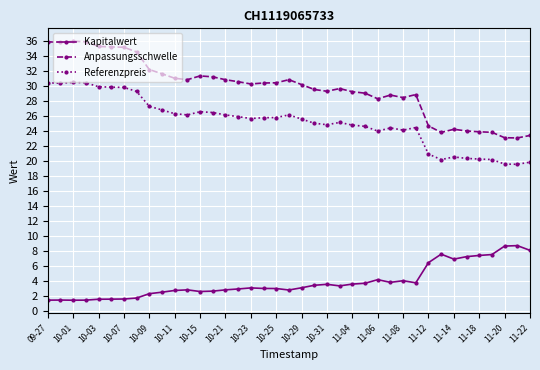

Which series has the widest spread of values?

Anpassungsschwelle